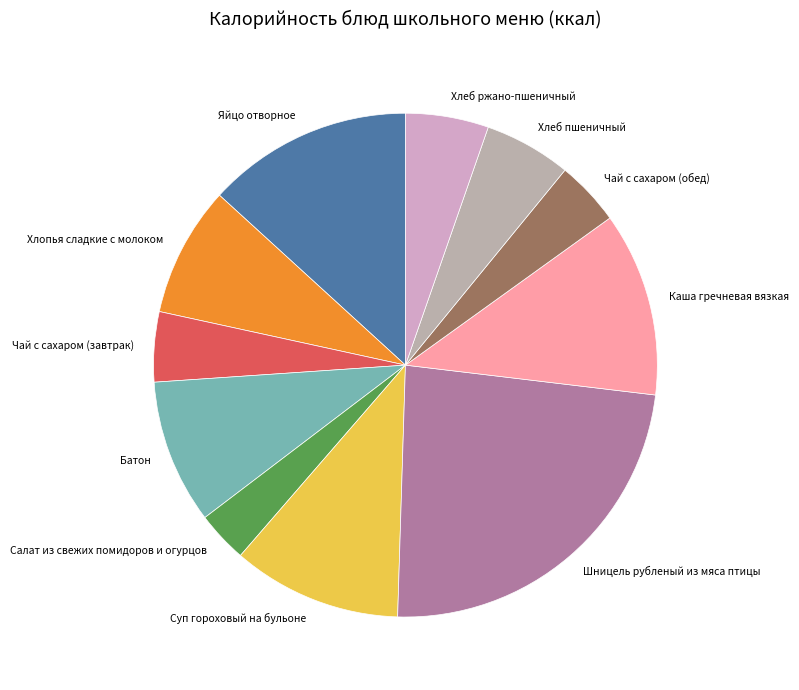

Which category has the smallest portion of the pie?

Салат из свежих помидоров и огурцов